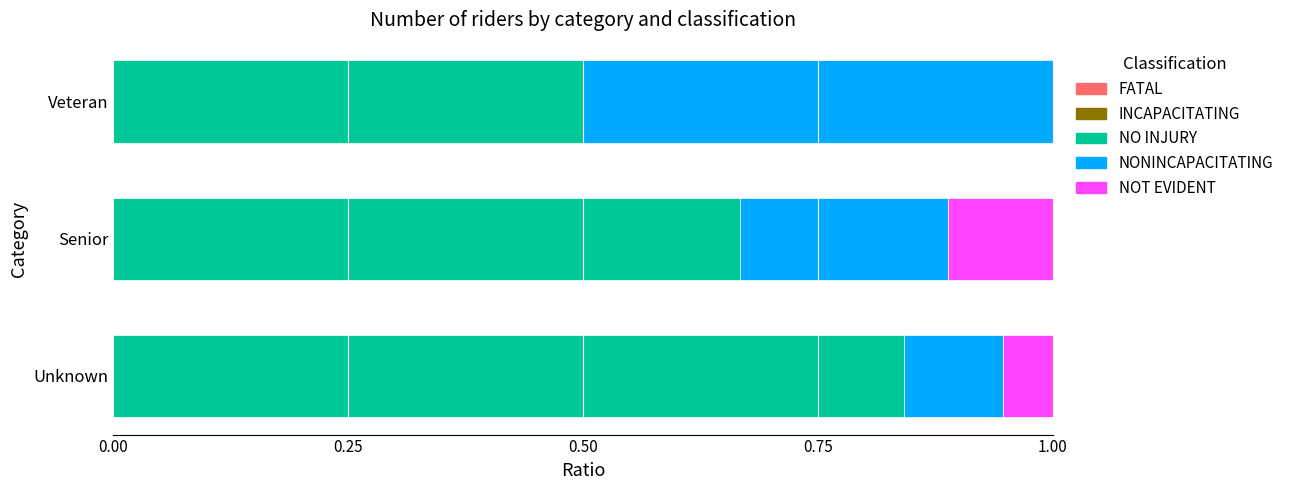

The NO INJURY series shows 0.9 at Senior. True or false?

False